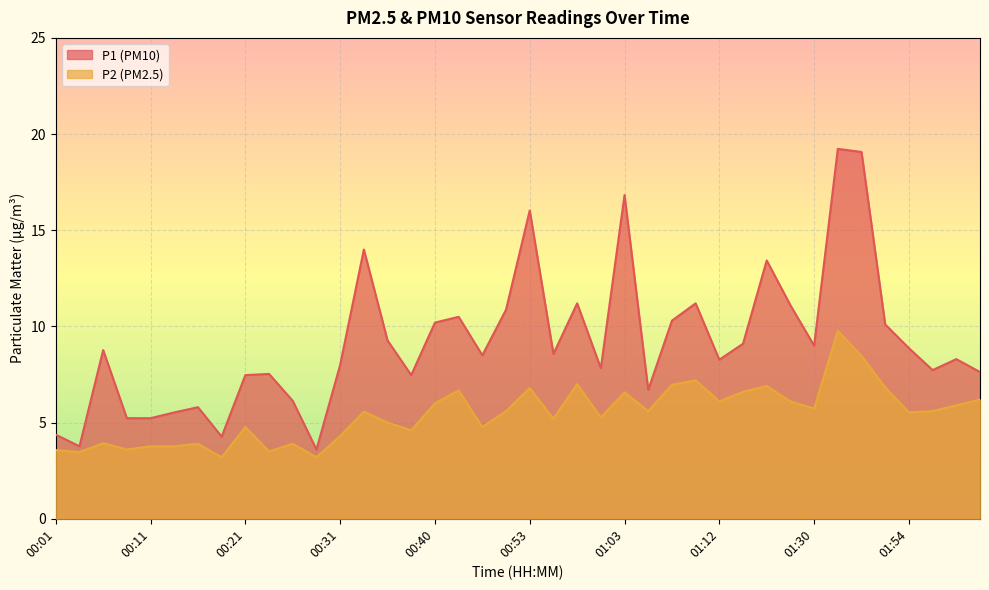

Reading left to right, extract all data points from this chart.

P1: 00:01=4.4	00:04=3.8	00:06=8.8	00:09=5.2	00:11=5.2	00:13=5.5	00:16=5.8	00:18=4.3	00:21=7.5	00:23=7.5	00:26=6.1	00:28=3.6	00:31=8.0	00:33=14.0	00:36=9.3	00:38=7.5	00:40=10.2	00:45=10.5	00:48=8.5	00:50=10.9	00:53=16.0	00:55=8.6	00:58=11.2	01:00=7.8	01:03=16.8	01:05=6.7	01:08=10.3	01:10=11.2	01:12=8.3	01:15=9.1	01:17=13.4	01:28=11.1	01:30=9.0	01:41=19.2	01:44=19.1	01:52=10.1	01:54=8.9	01:59=7.7	02:02=8.3	02:04=7.6
P2: 00:01=3.6	00:04=3.5	00:06=3.9	00:09=3.6	00:11=3.8	00:13=3.8	00:16=3.9	00:18=3.2	00:21=4.8	00:23=3.5	00:26=3.9	00:28=3.2	00:31=4.3	00:33=5.6	00:36=5.0	00:38=4.6	00:40=6.0	00:45=6.7	00:48=4.8	00:50=5.6	00:53=6.8	00:55=5.2	00:58=7.0	01:00=5.3	01:03=6.6	01:05=5.6	01:08=7.0	01:10=7.2	01:12=6.1	01:15=6.6	01:17=6.9	01:28=6.1	01:30=5.7	01:41=9.8	01:44=8.5	01:52=6.8	01:54=5.5	01:59=5.6	02:02=5.9	02:04=6.2